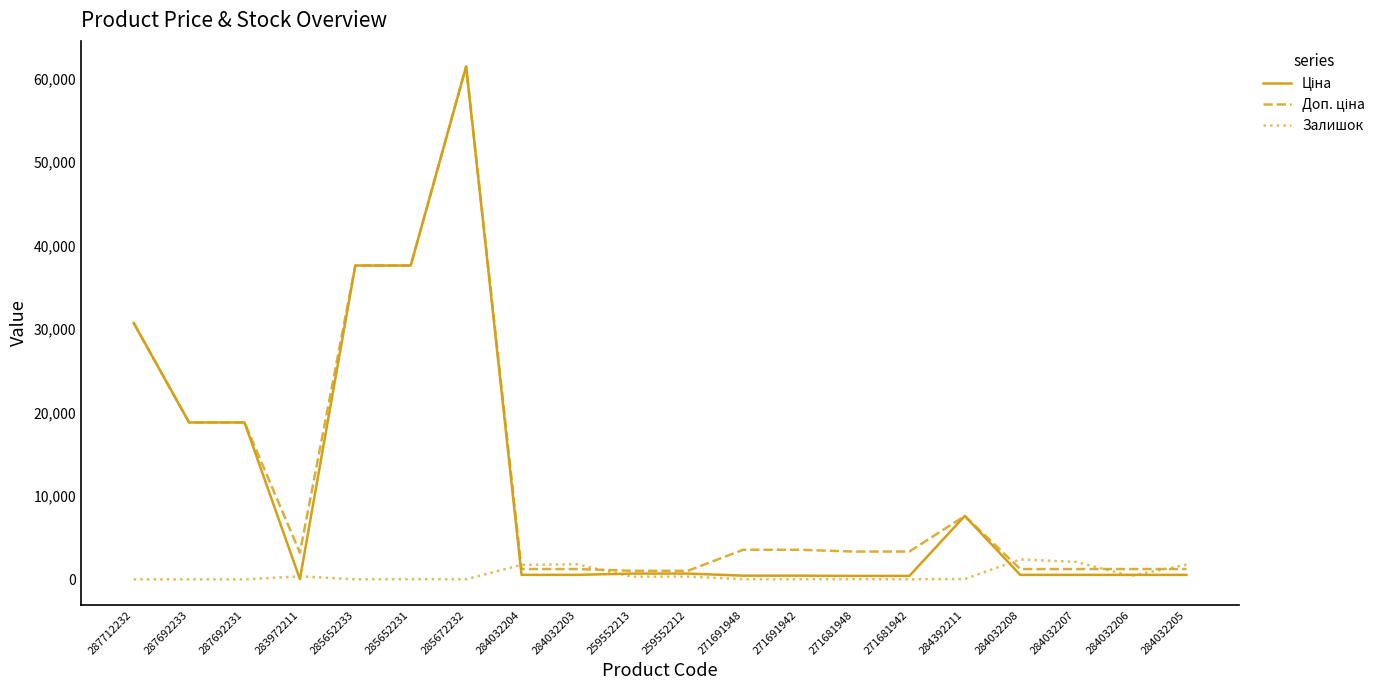

At which category is the sum across all series the highest?

285672232